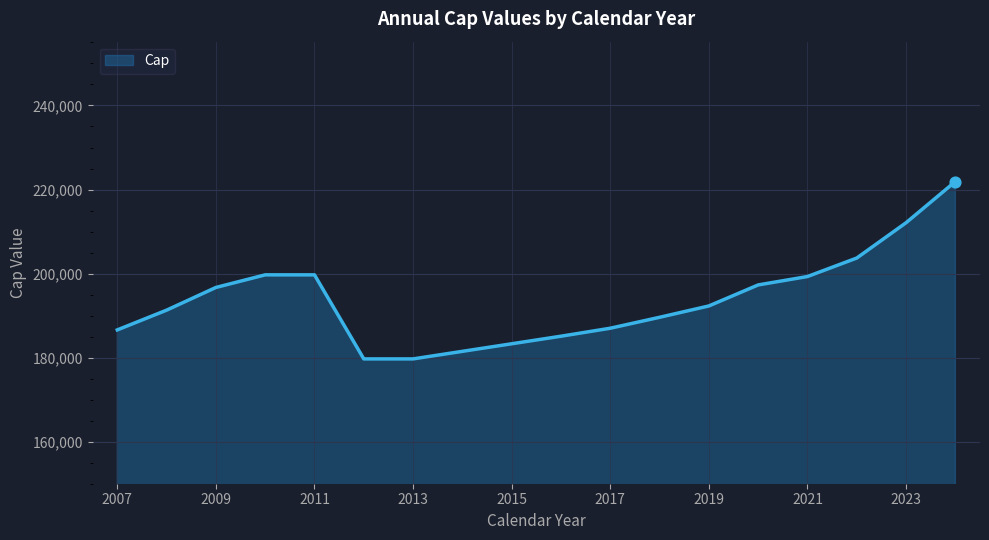

What is the difference between the maximum and minimum values?

42200